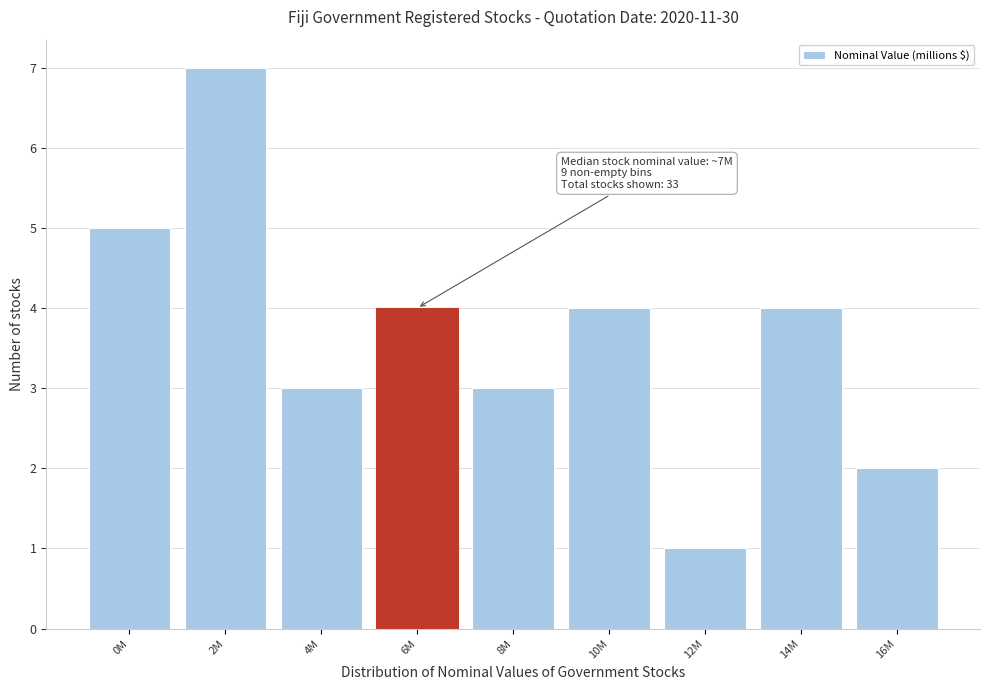

Reading left to right, list all the values displayed in this chart.

5	7	3	4	3	4	1	4	2